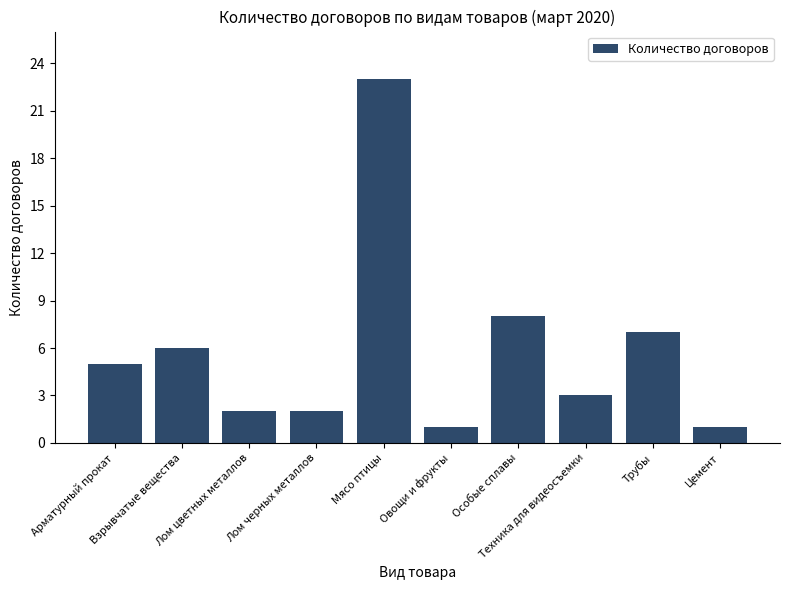

Approximately how many times larger is the value at Лом цветных металлов compared to Арматурный прокат?

0.4